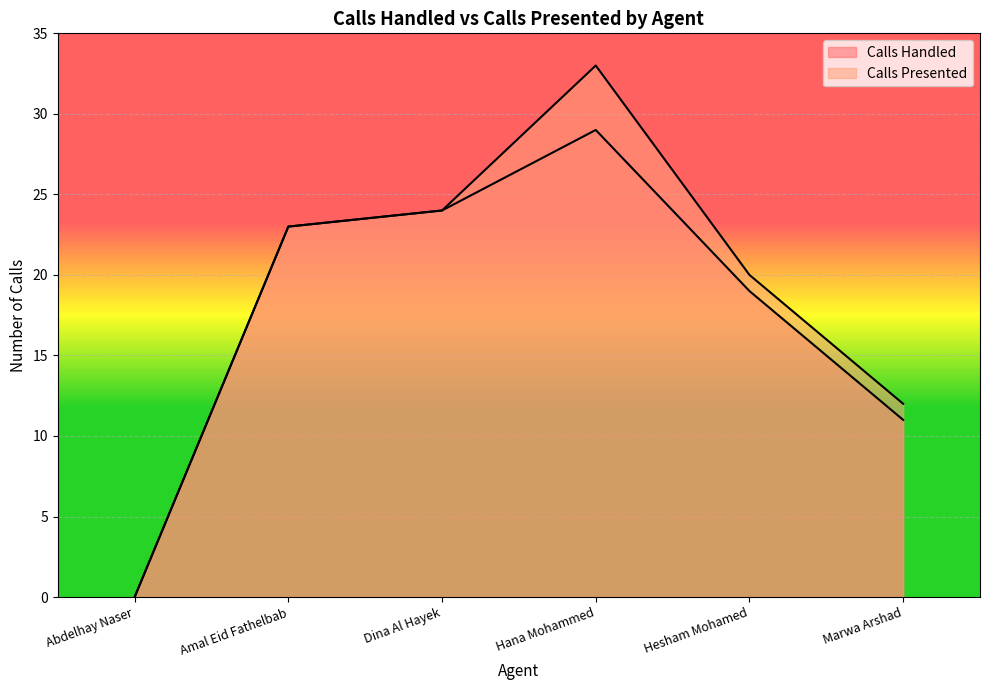

At which category is the sum across all series the highest?

Hana Mohammed